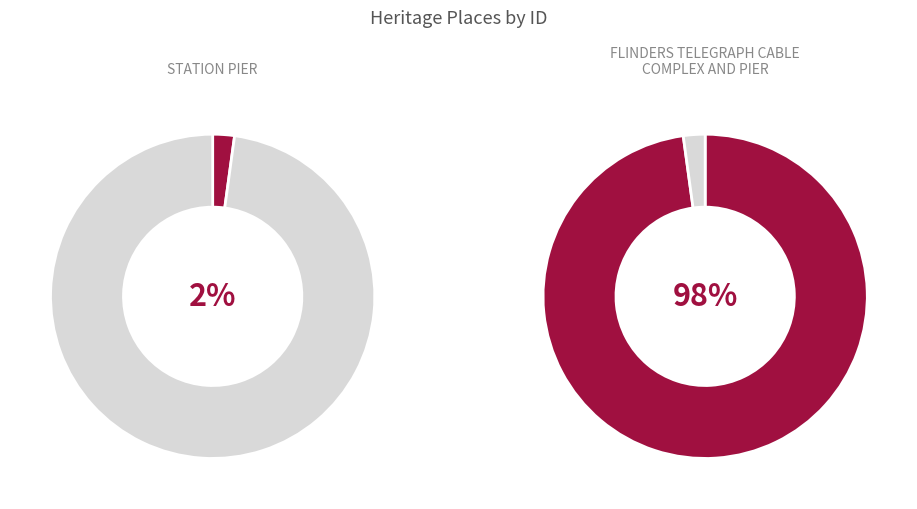

To the nearest percent, what is the average slice percentage?

50%